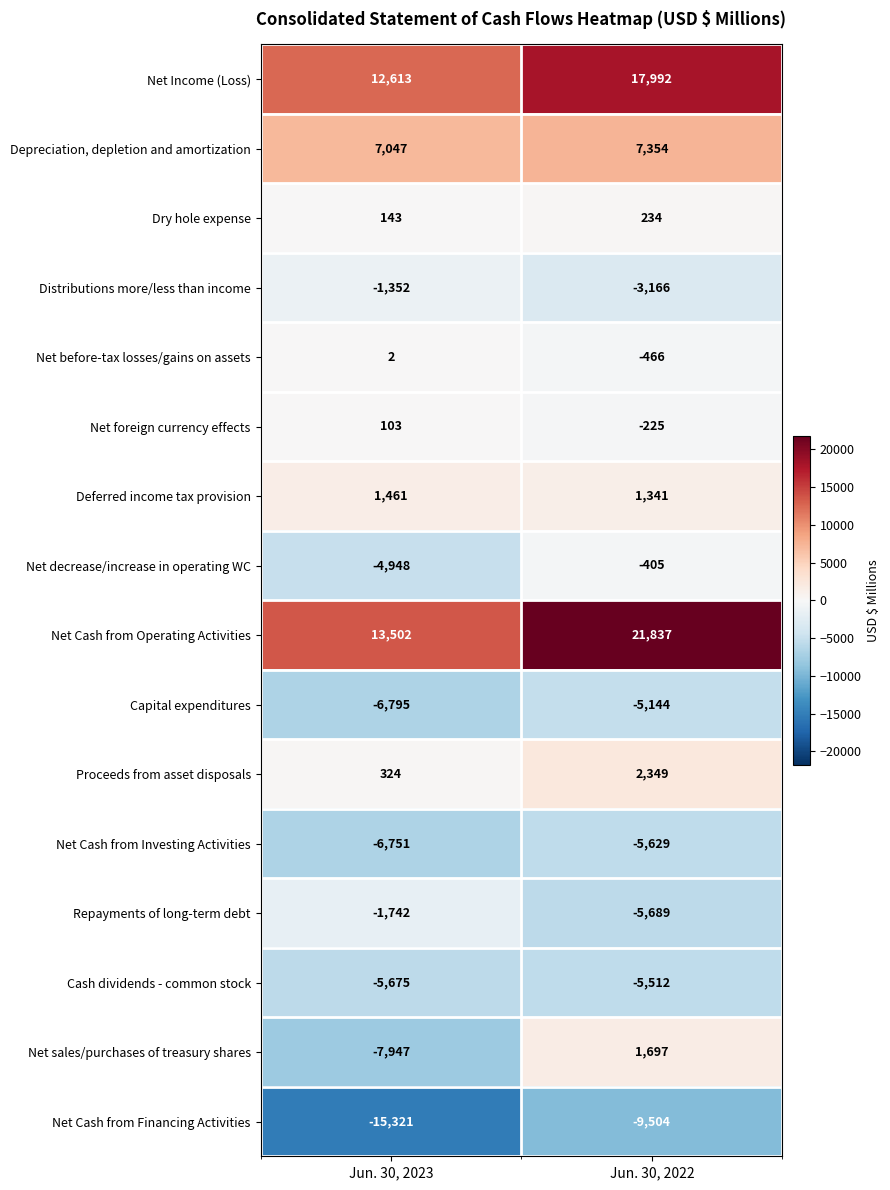

What is the total value across all series at Jun. 30, 2022?

17064